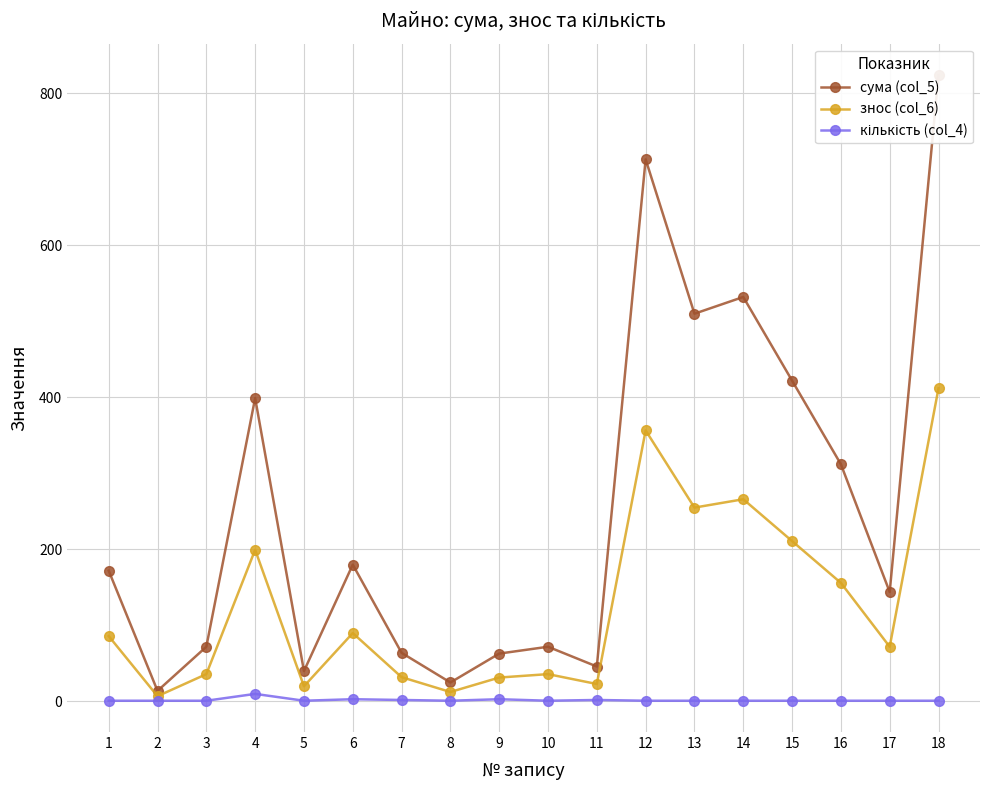

What is the difference between the maximum and minimum values in the сума (col_5) series?

810.0